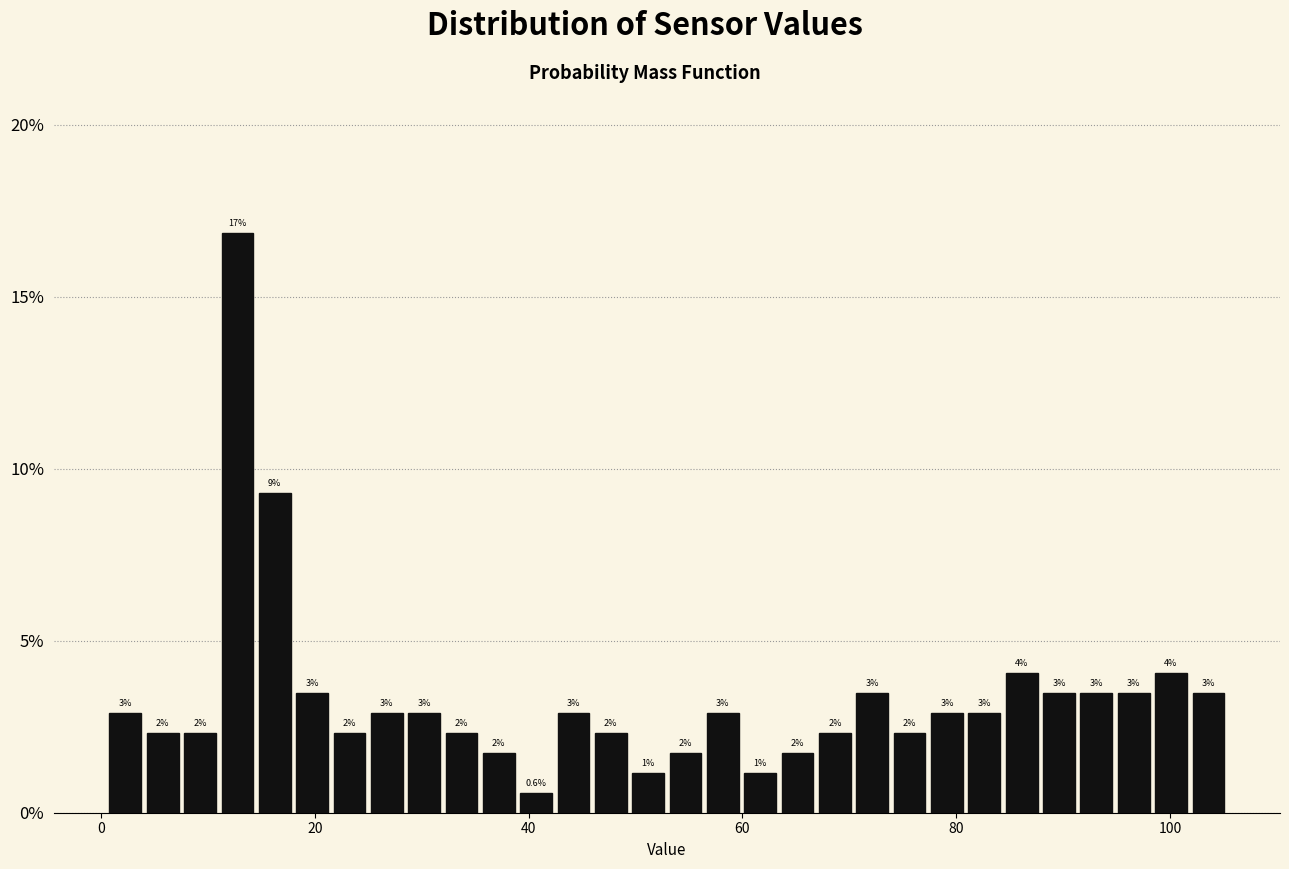

Around what value on the x-axis is the tallest bar? Give the approximate position of its centre, as read against the axis.

12